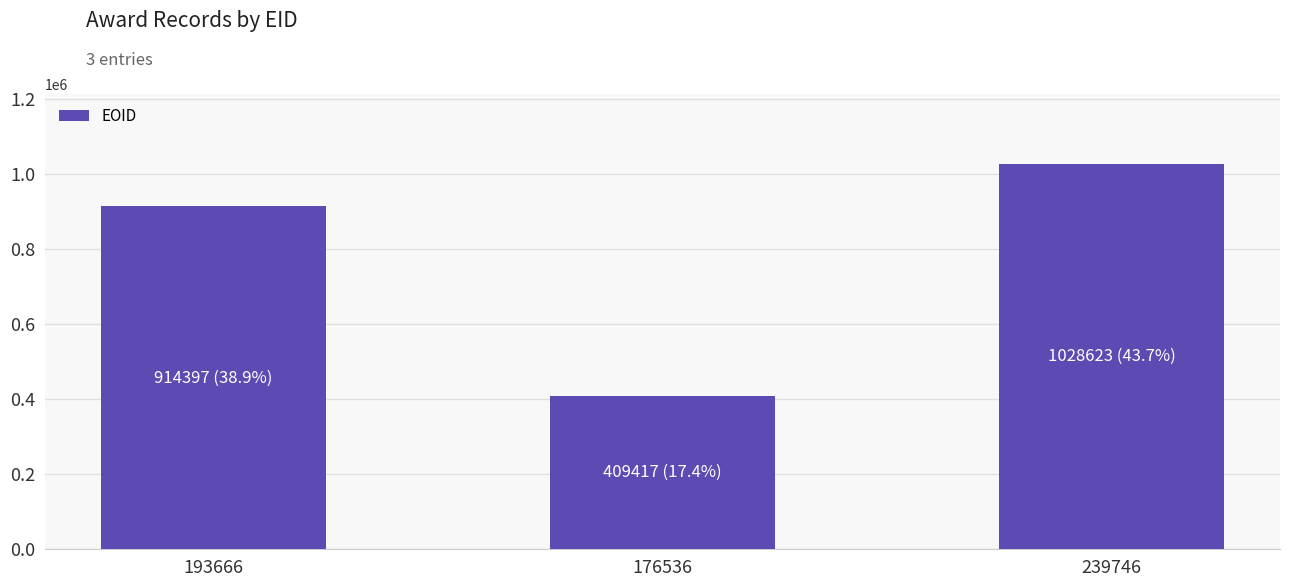

What is the sum of all values?

2352437